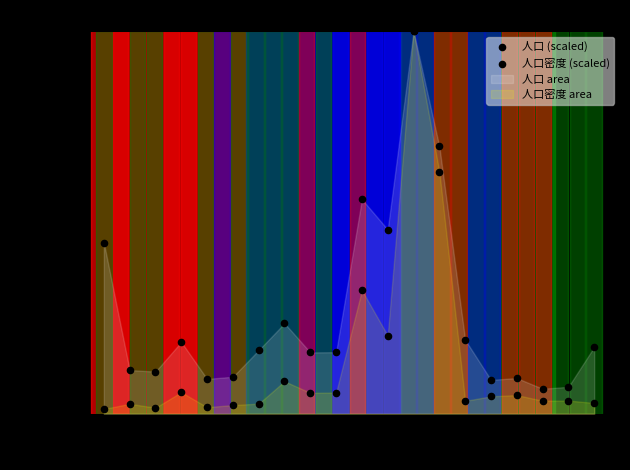

Which series has the widest spread of Y values?

人口密度 (scaled)